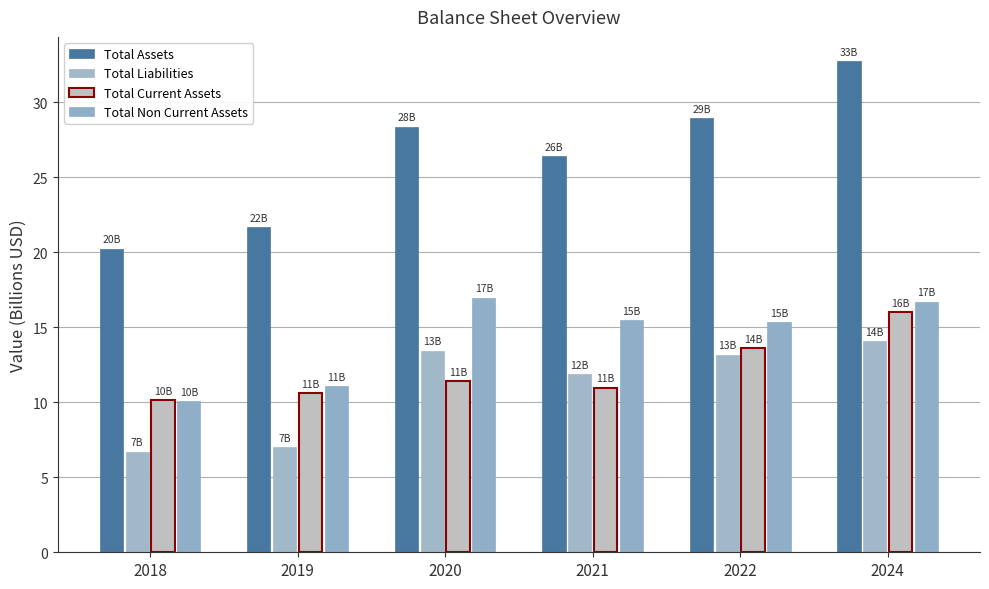

How many bars are there in total?

24